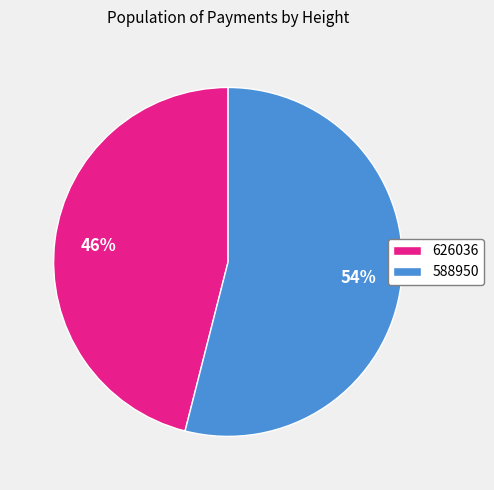

Which slice is the largest?

588950